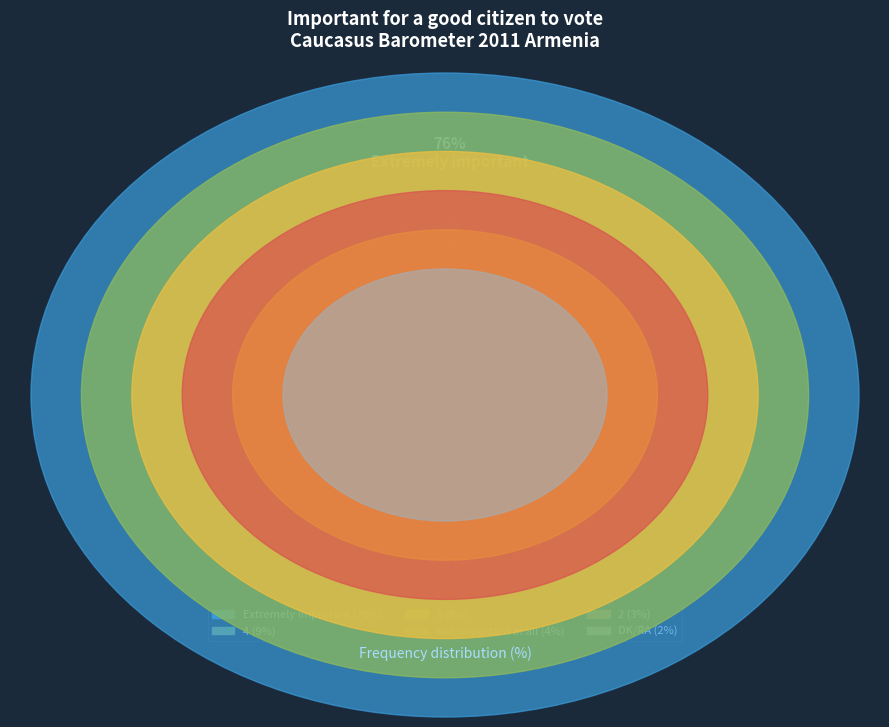

What is the change in value from Extremely important to DK/RA?

-74